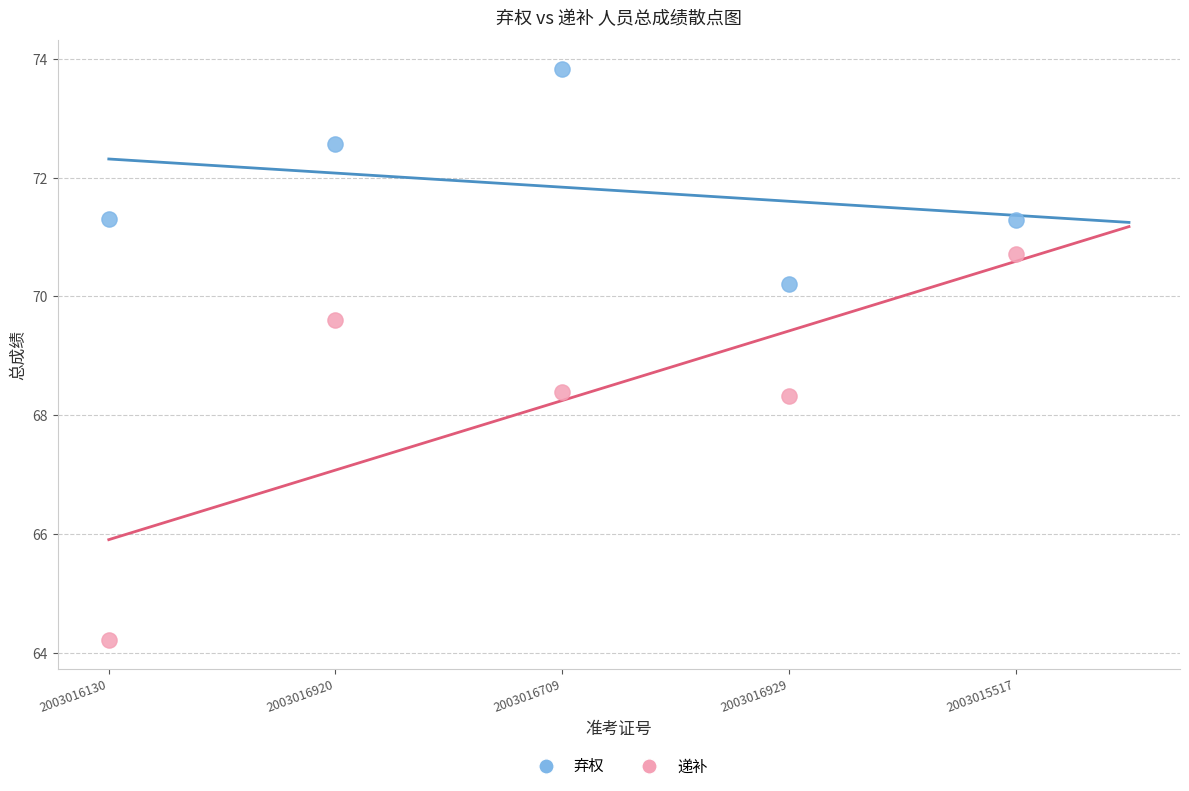

Which series has the widest spread of Y values?

递补